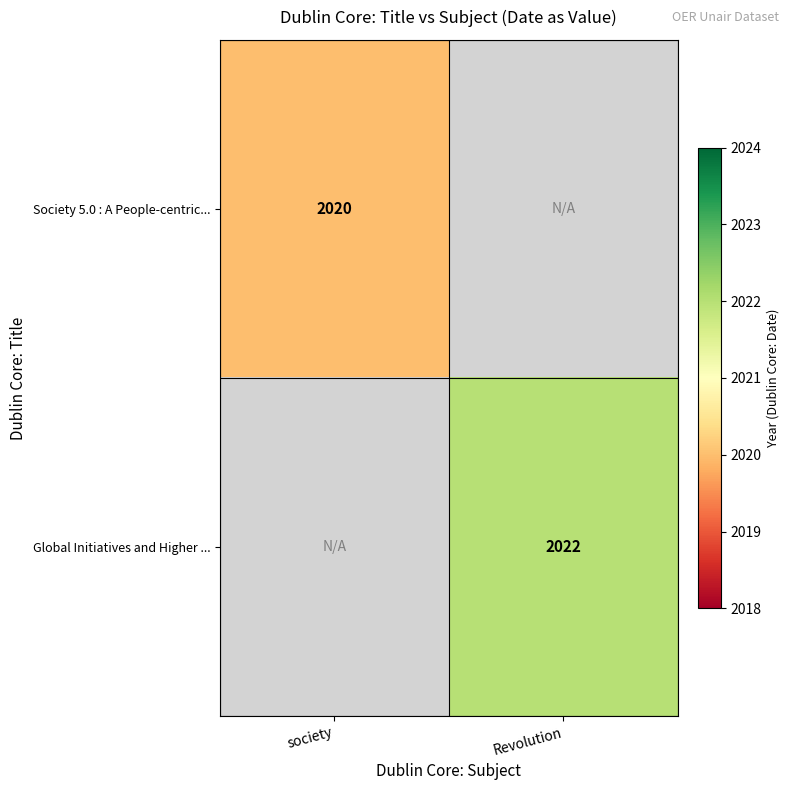

At which category does the chart reach its peak across all series?

Revolution